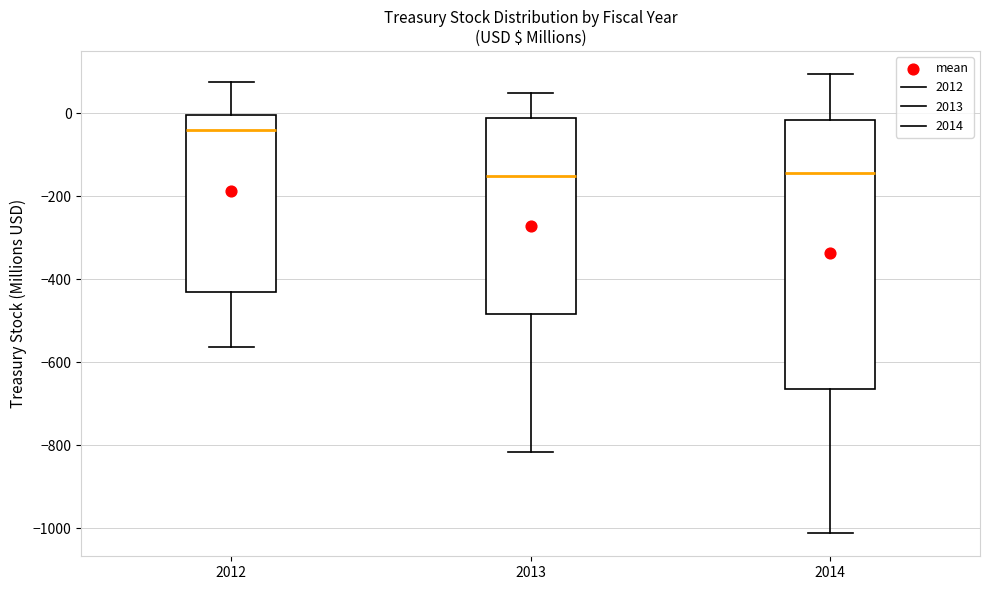

Which box has the highest median line?

2012